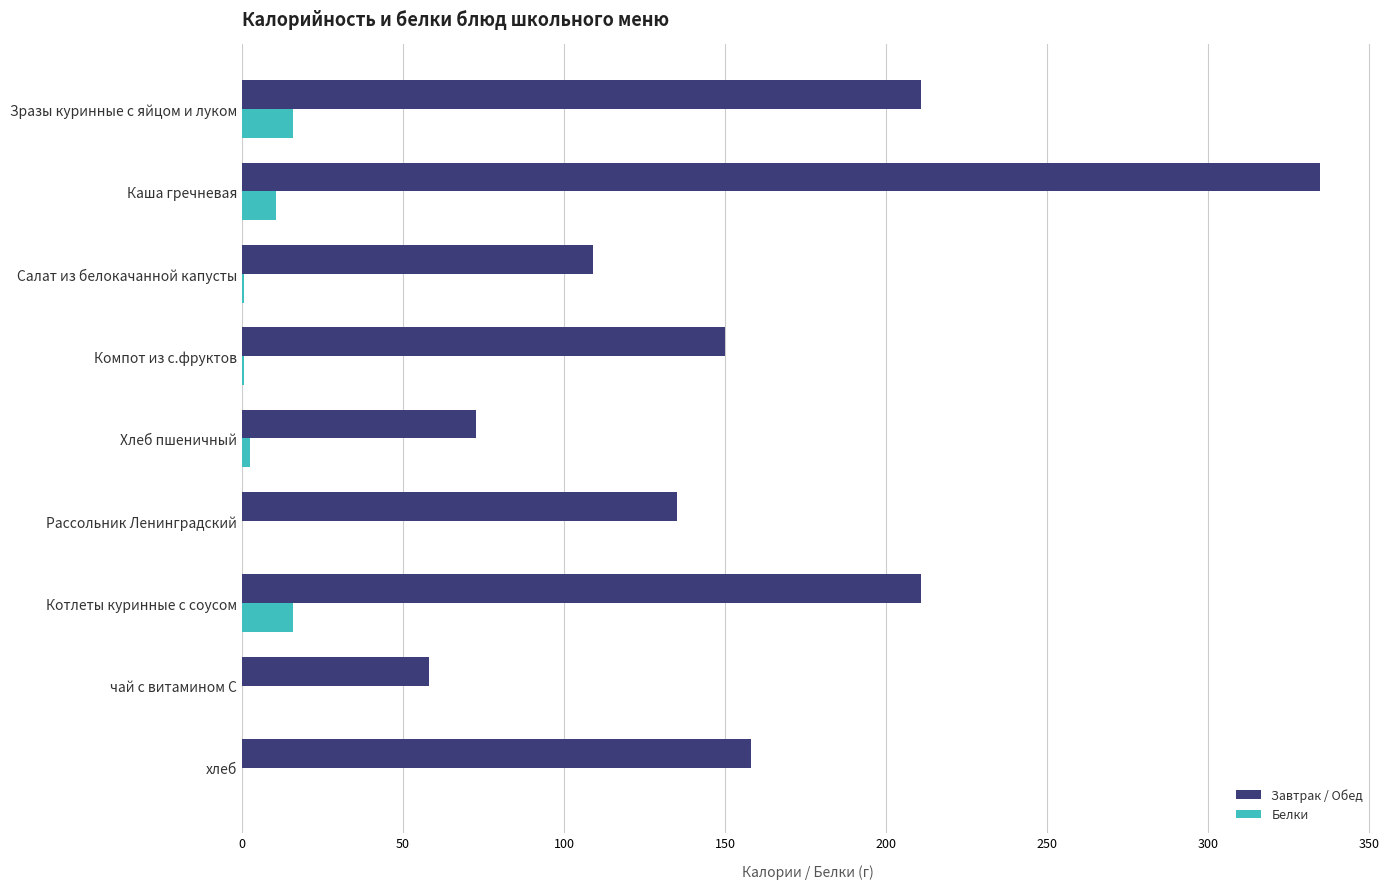

The value of Белки at Каша гречневая is 10.4. True or false?

True